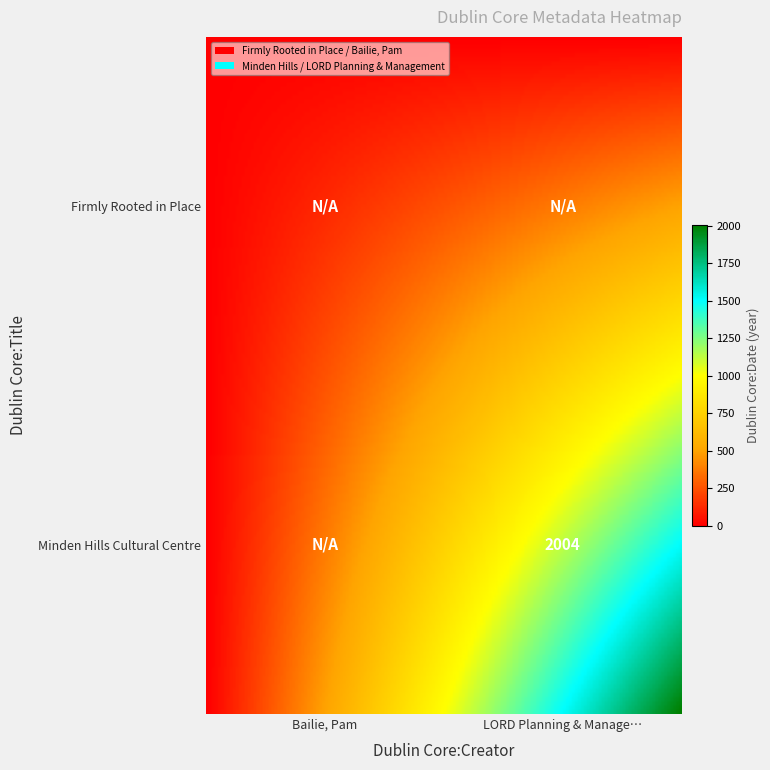

At Bailie, Pam, list the series in order from largest to smallest.

Firmly Rooted in Place, Minden Hills Cultural Centre